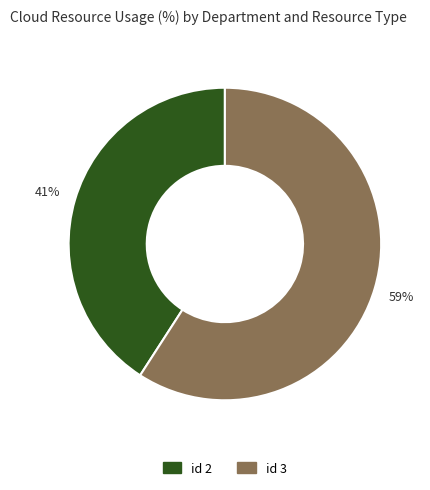

Does any single category account for the majority?

Yes